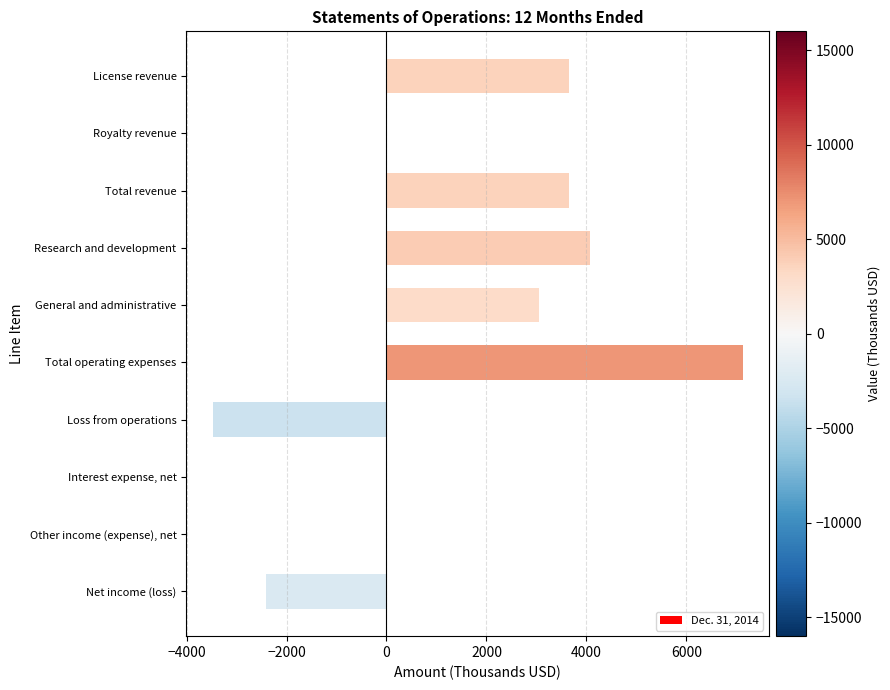

What is the sum of the values at Net income (loss) and Total operating expenses?

4718